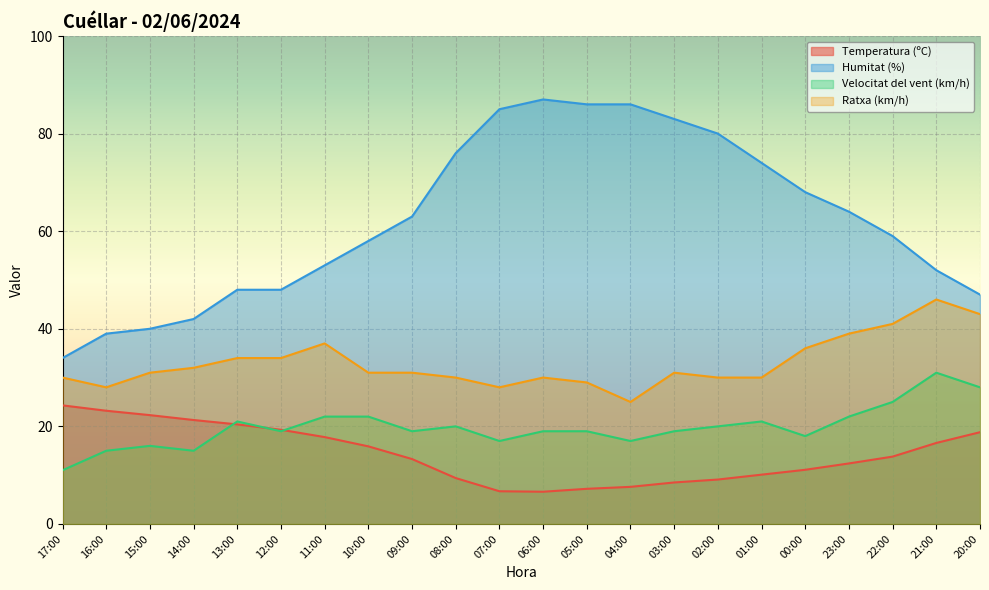

Rank the categories by Temperatura (ºC) value from highest to lowest.

17:00, 16:00, 15:00, 14:00, 13:00, 12:00, 20:00, 11:00, 21:00, 10:00, 22:00, 09:00, 23:00, 00:00, 01:00, 08:00, 02:00, 03:00, 04:00, 05:00, 07:00, 06:00